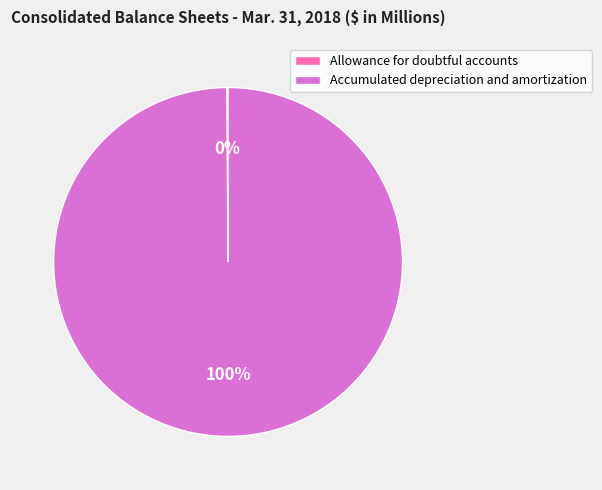

Does Accumulated depreciation and amortization represent more than half of the total?

Yes